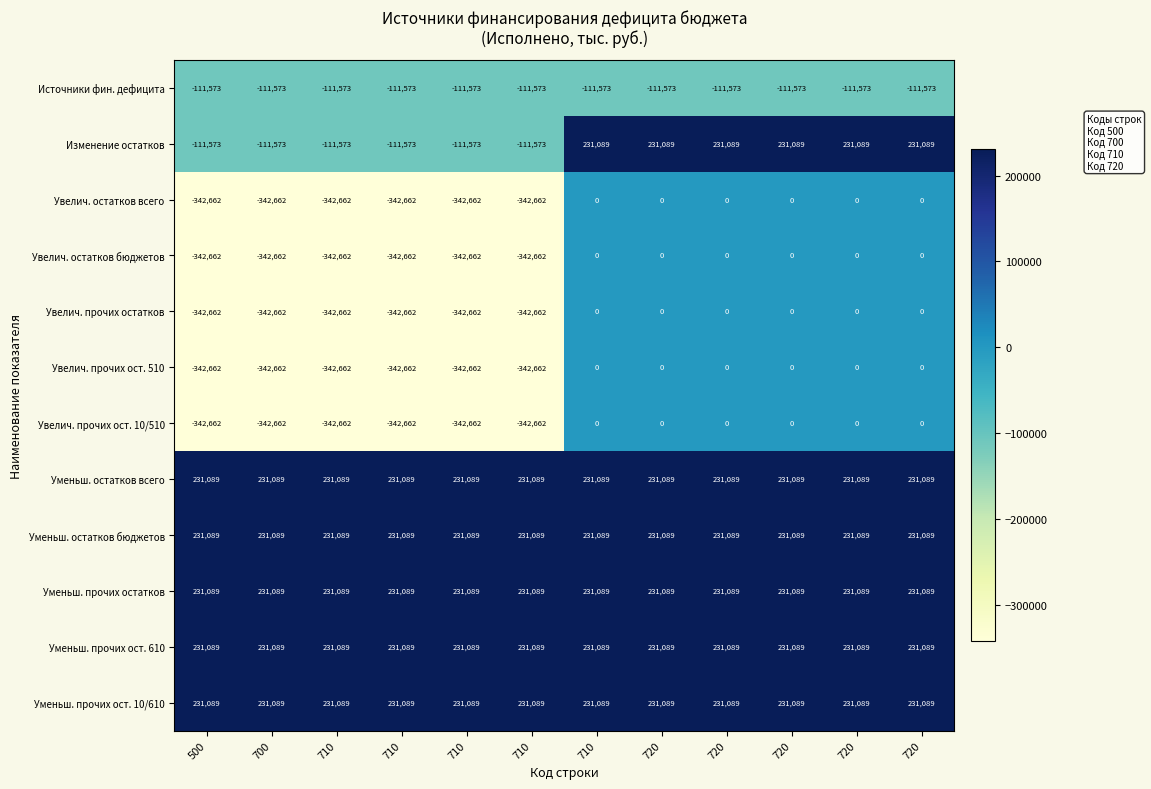

How many distinct data groups are displayed?

12